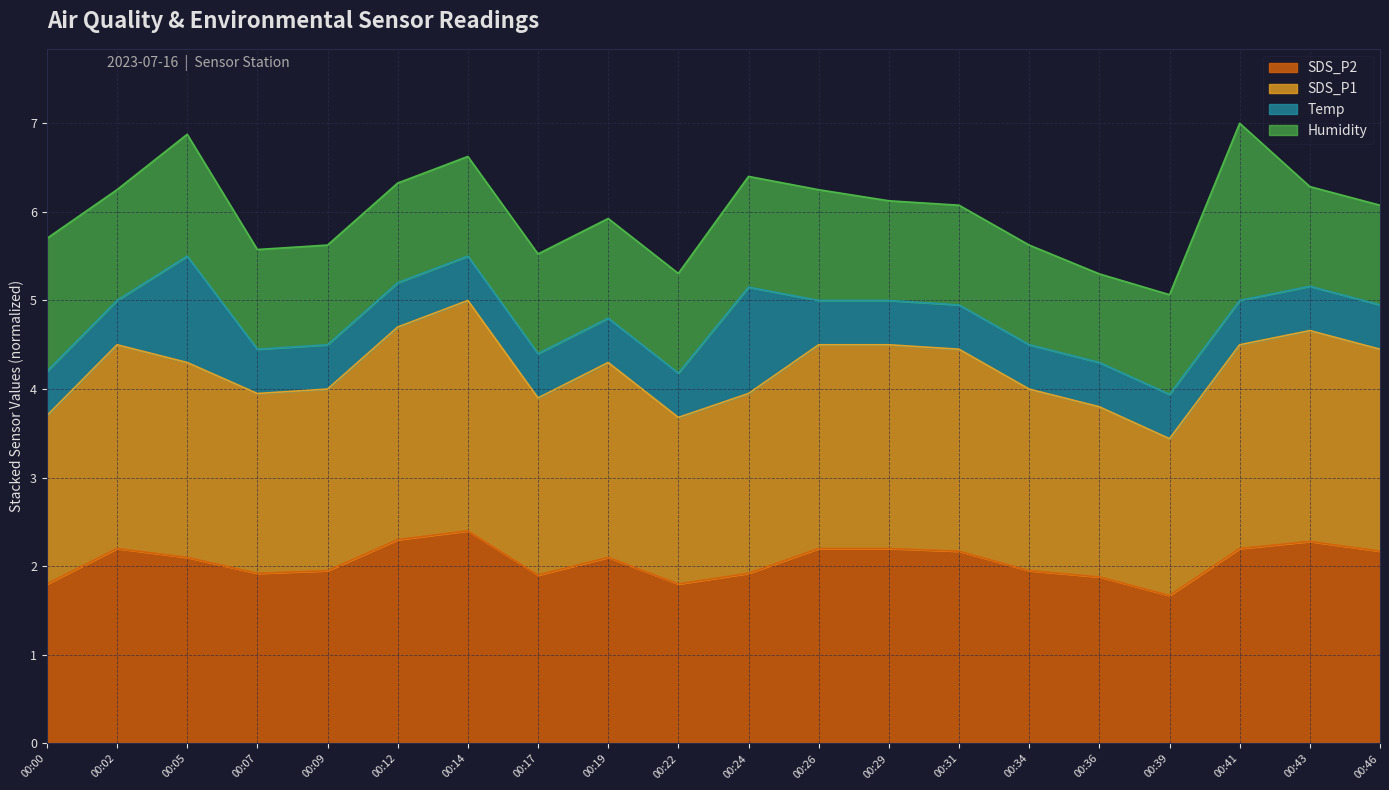

What is the maximum value for SDS_P2?

2.4